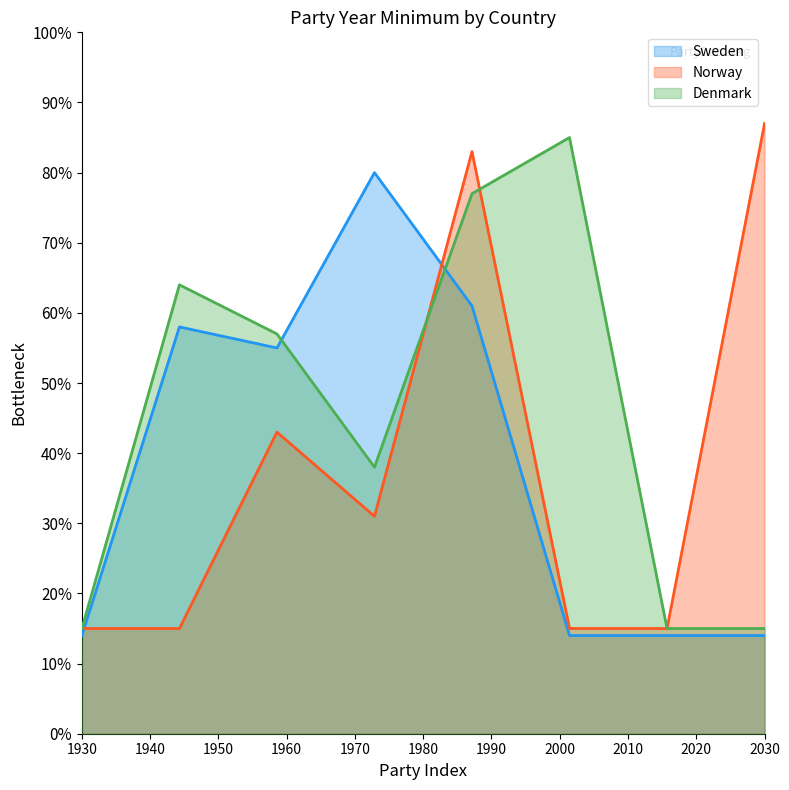

What is the value of the Denmark point at the 3rd from the left?

57.0